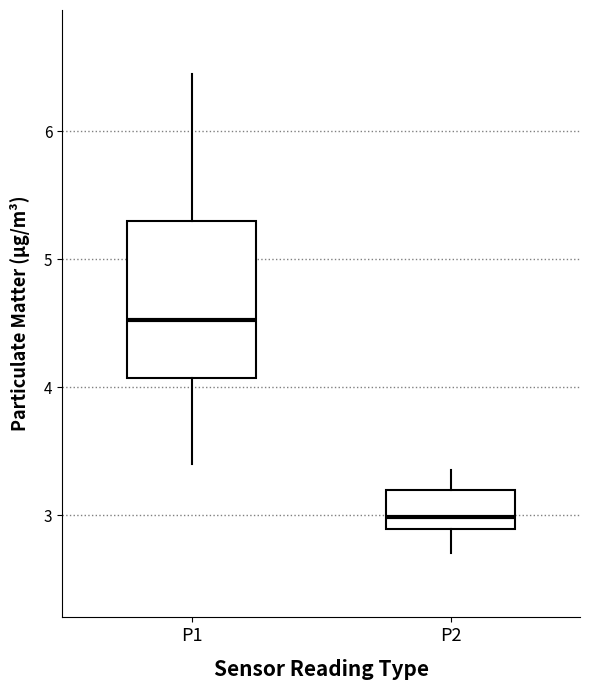

Which box has the highest median line?

P1